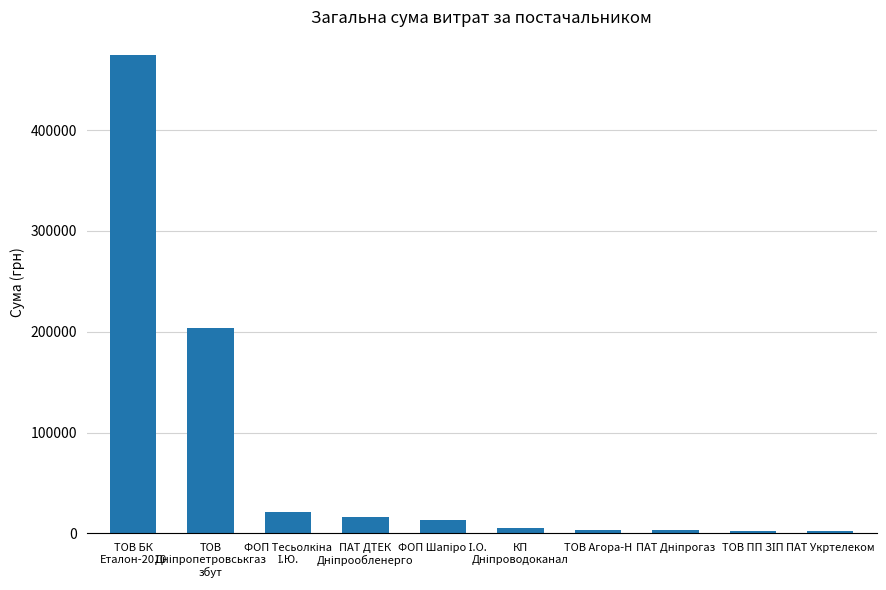

How many distinct data groups are displayed?

1